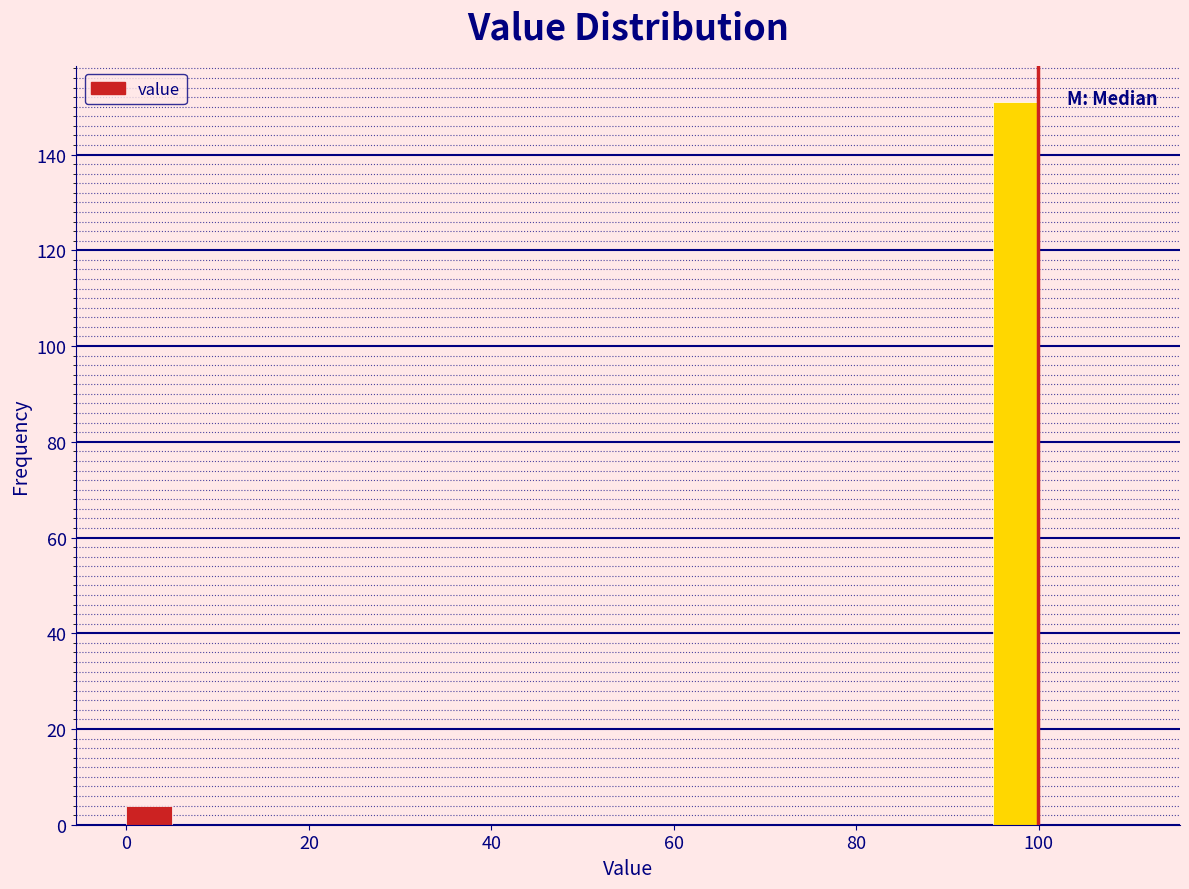

Read against the x-axis, roughly where is the centre of the tallest bar?

98